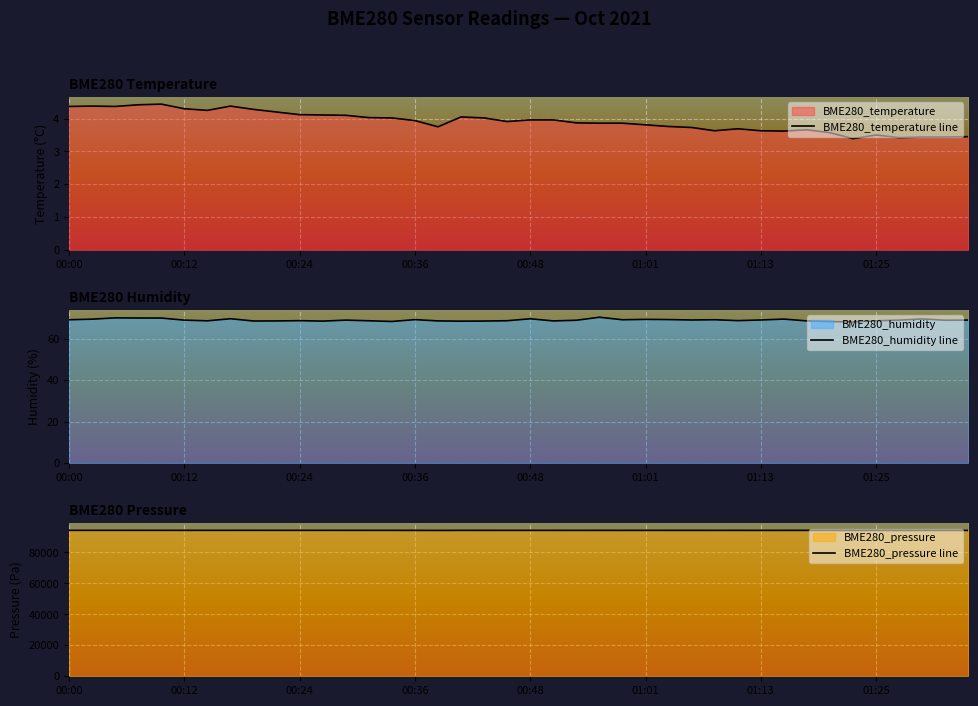

At which category is the sum across all series the highest?

00:12